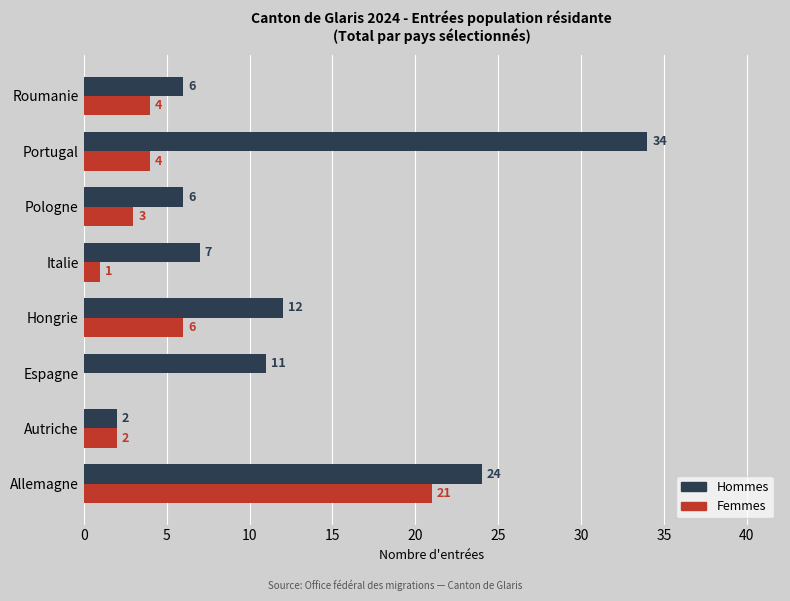

Which category has the highest value in the Femmes series?

Allemagne